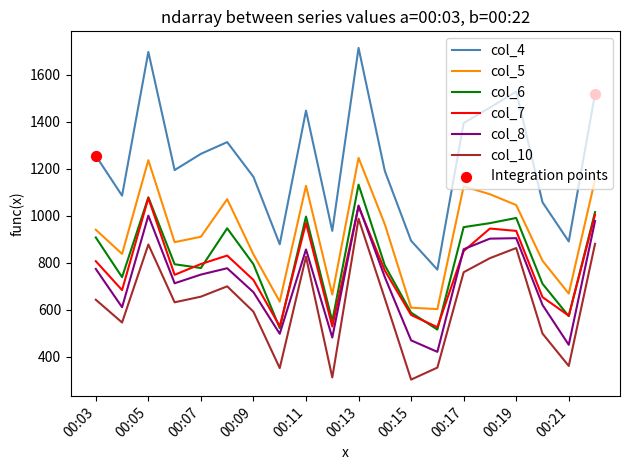

Which series has the largest range (max minus min)?

col_4